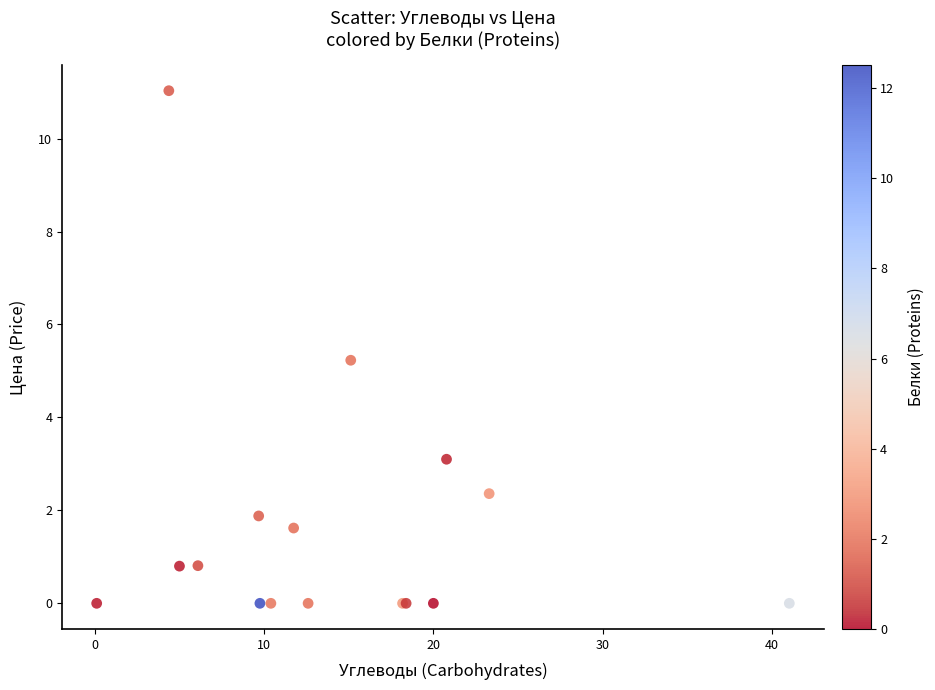

What Y value in the scatter plot is closest to 5?

5.2